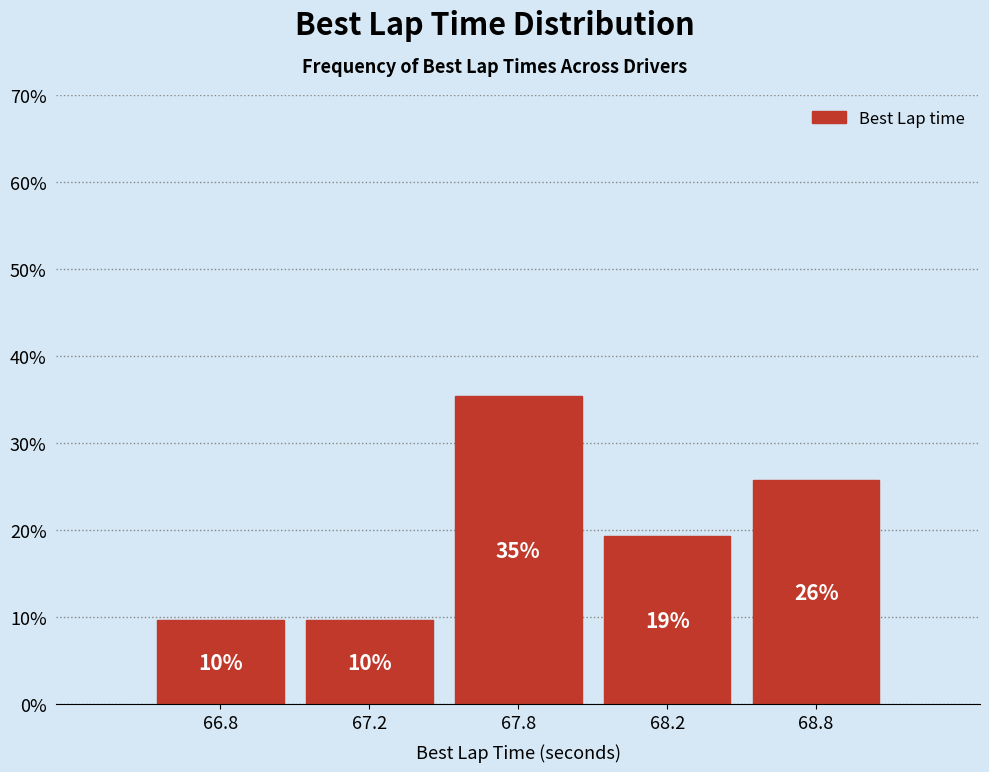

Does the chart contain any negative values?

No